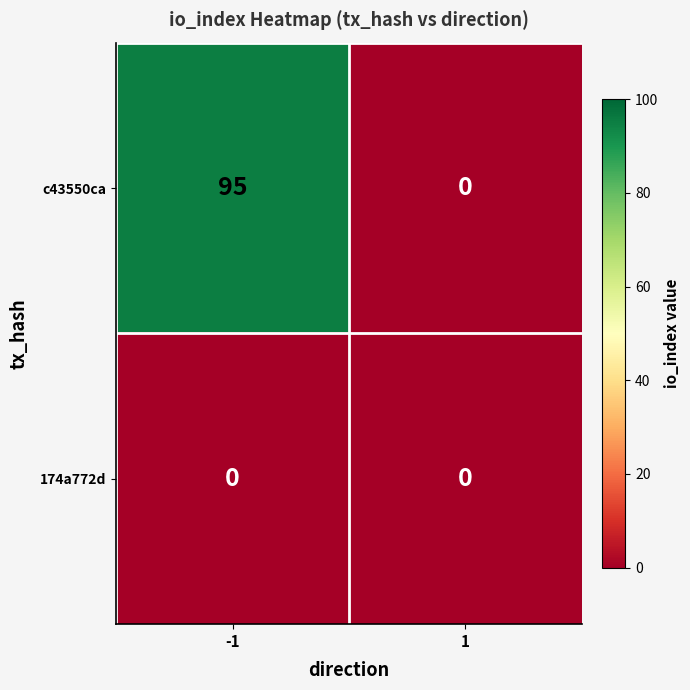

What is the difference between the maximum and minimum values in the c43550ca series?

95